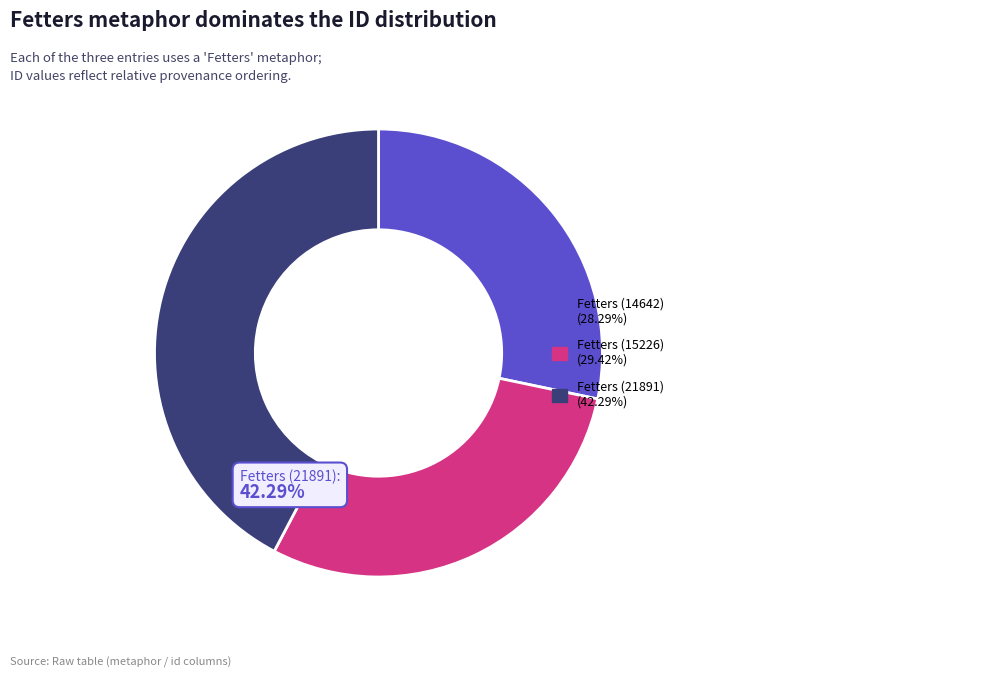

Is there a majority slice in this chart?

No